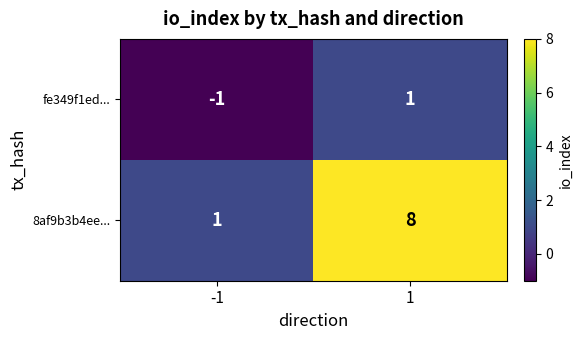

Is it true that 8af9b3b4ee... equals 1 at -1?

True